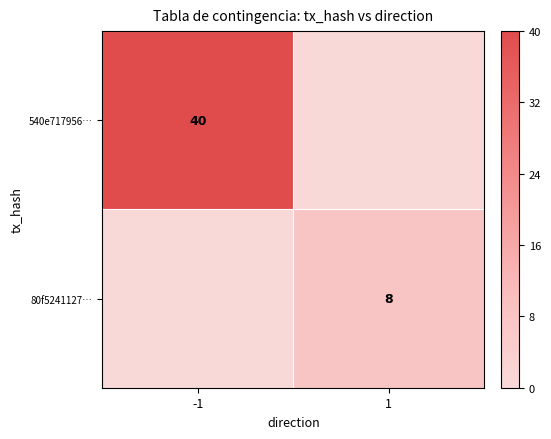

The value of 540e717956… at -1 is 40. True or false?

True